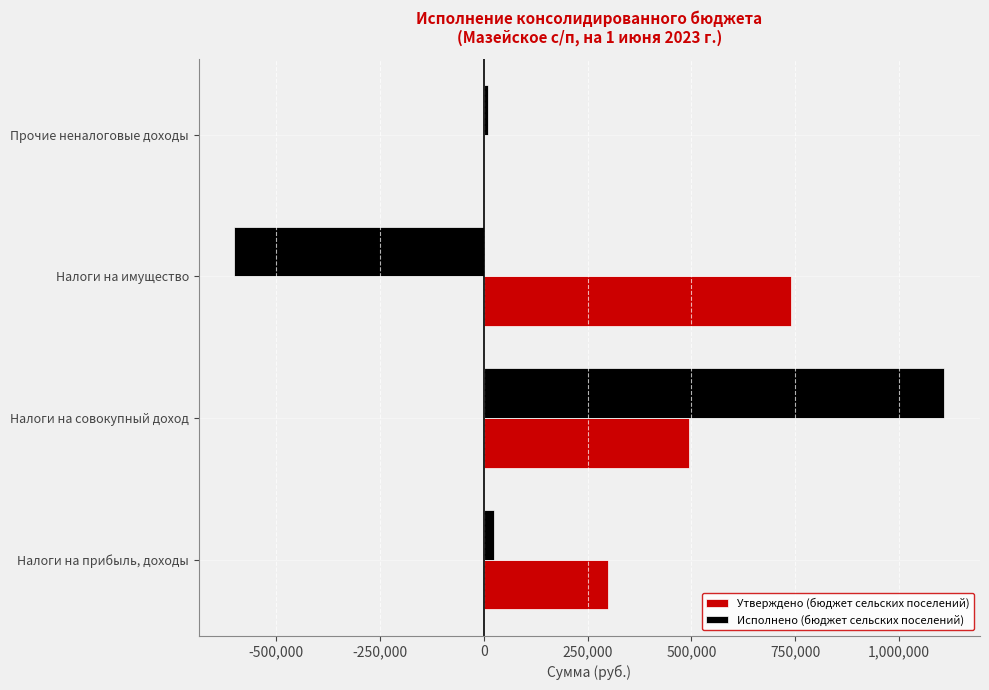

Which category has the highest value in the Исполнено (бюджет сельских поселений) series?

Налоги на совокупный доход